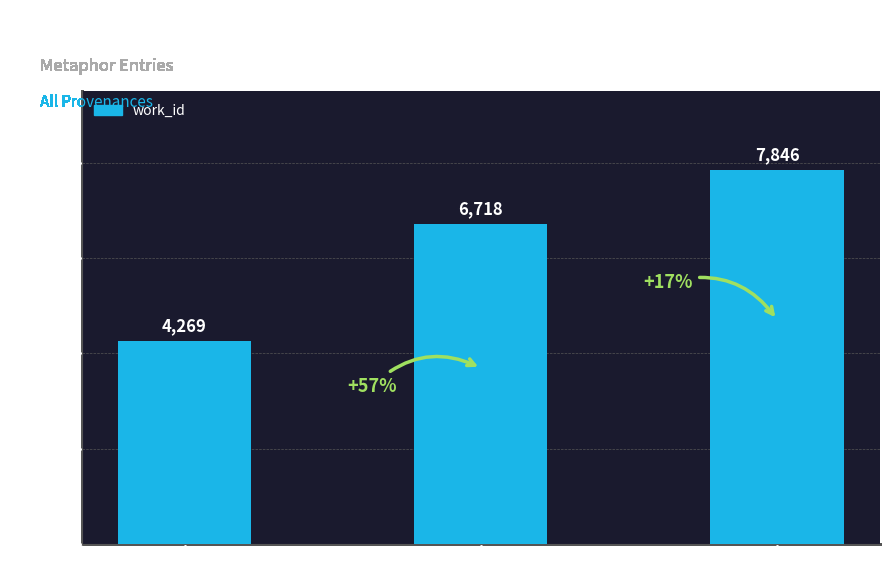

How many bars are there in total?

3